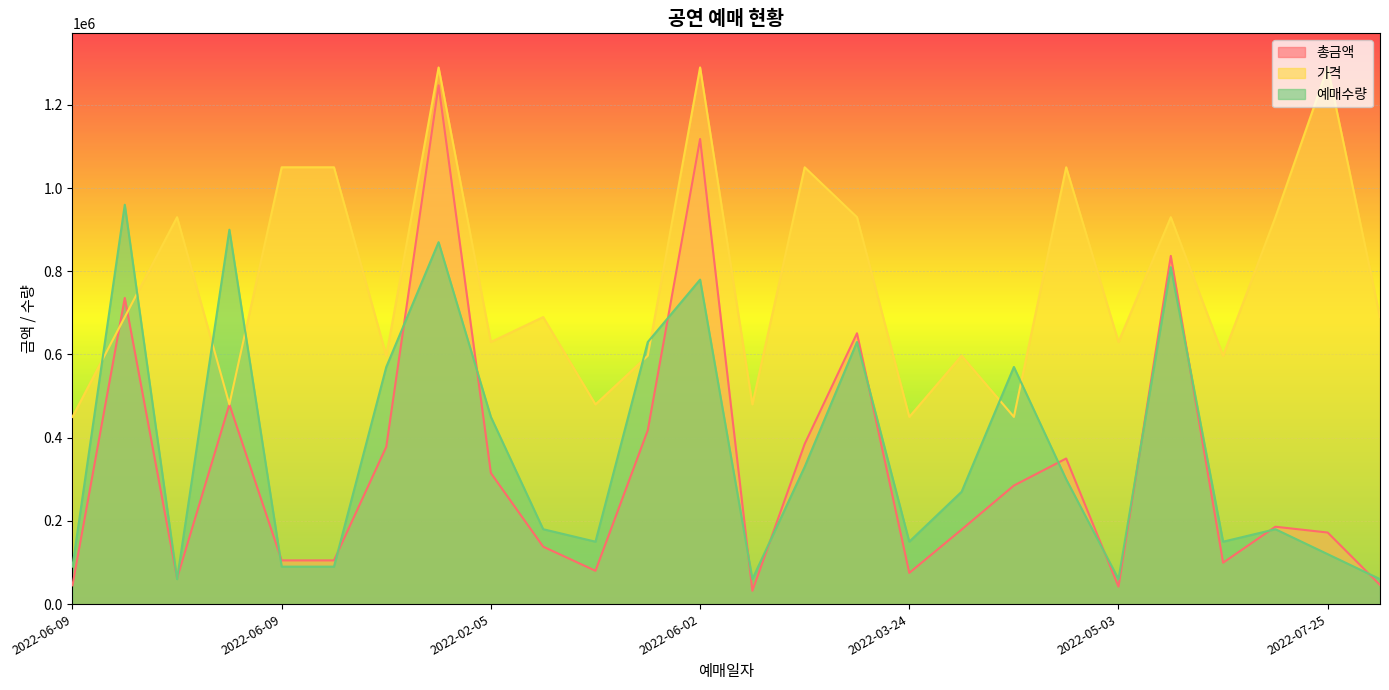

Between which two adjacent categories do 총금액 and 예매수량 first intersect?

2022-04-08 and 2022-05-11